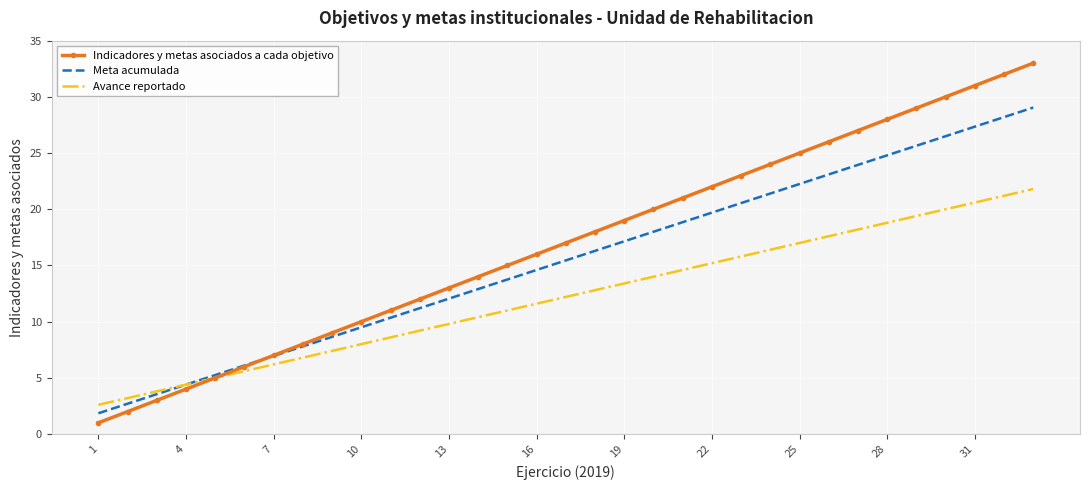

What is the maximum value shown in the chart?

33.0